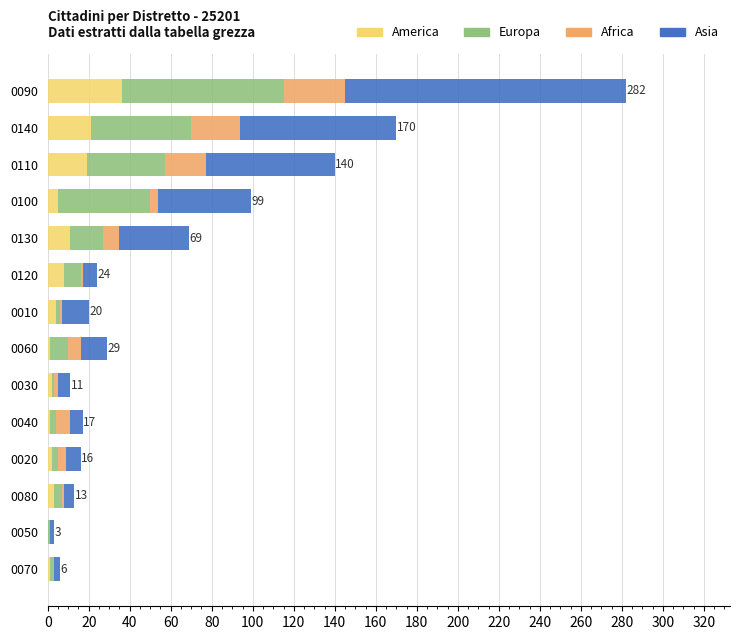

What is the sum of all America values?

114